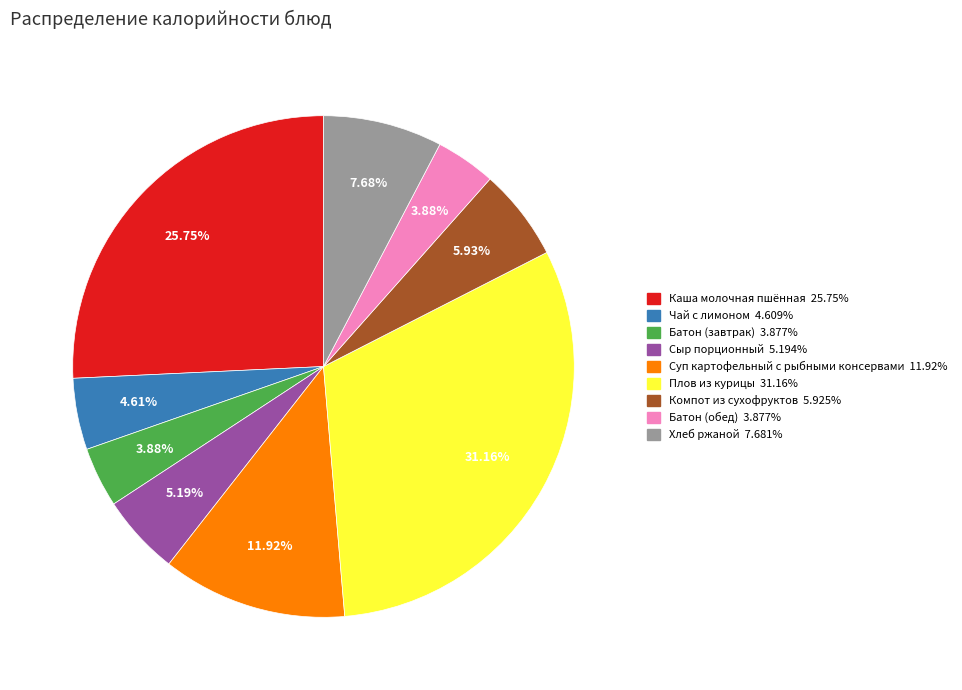

How many segments does this pie chart have?

9